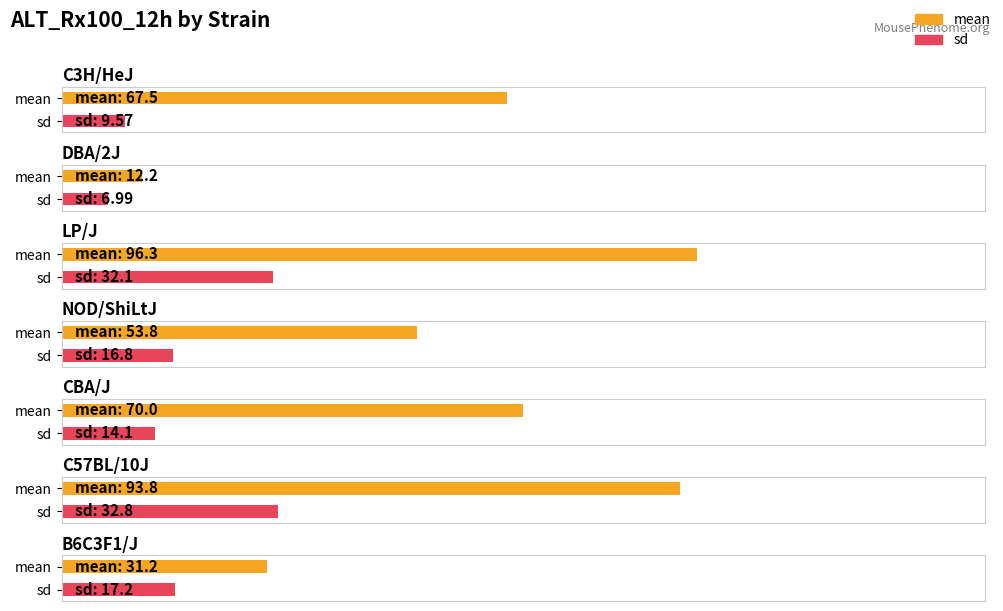

The value of mean at LP/J is 96.3. True or false?

True